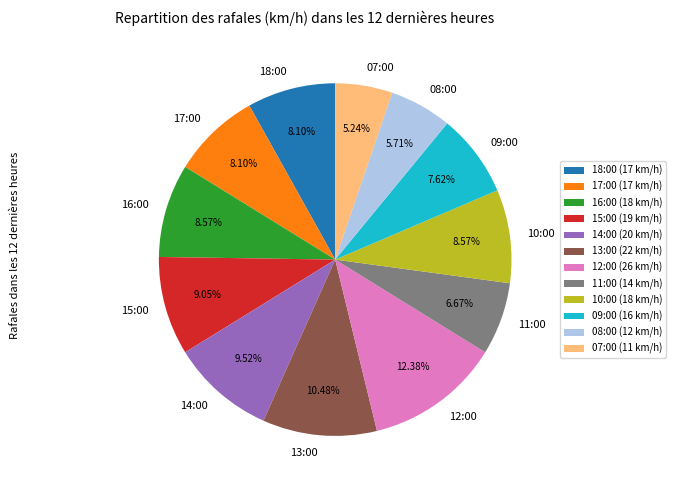

What is the total percentage of 10:00 and 16:00?

17.1%